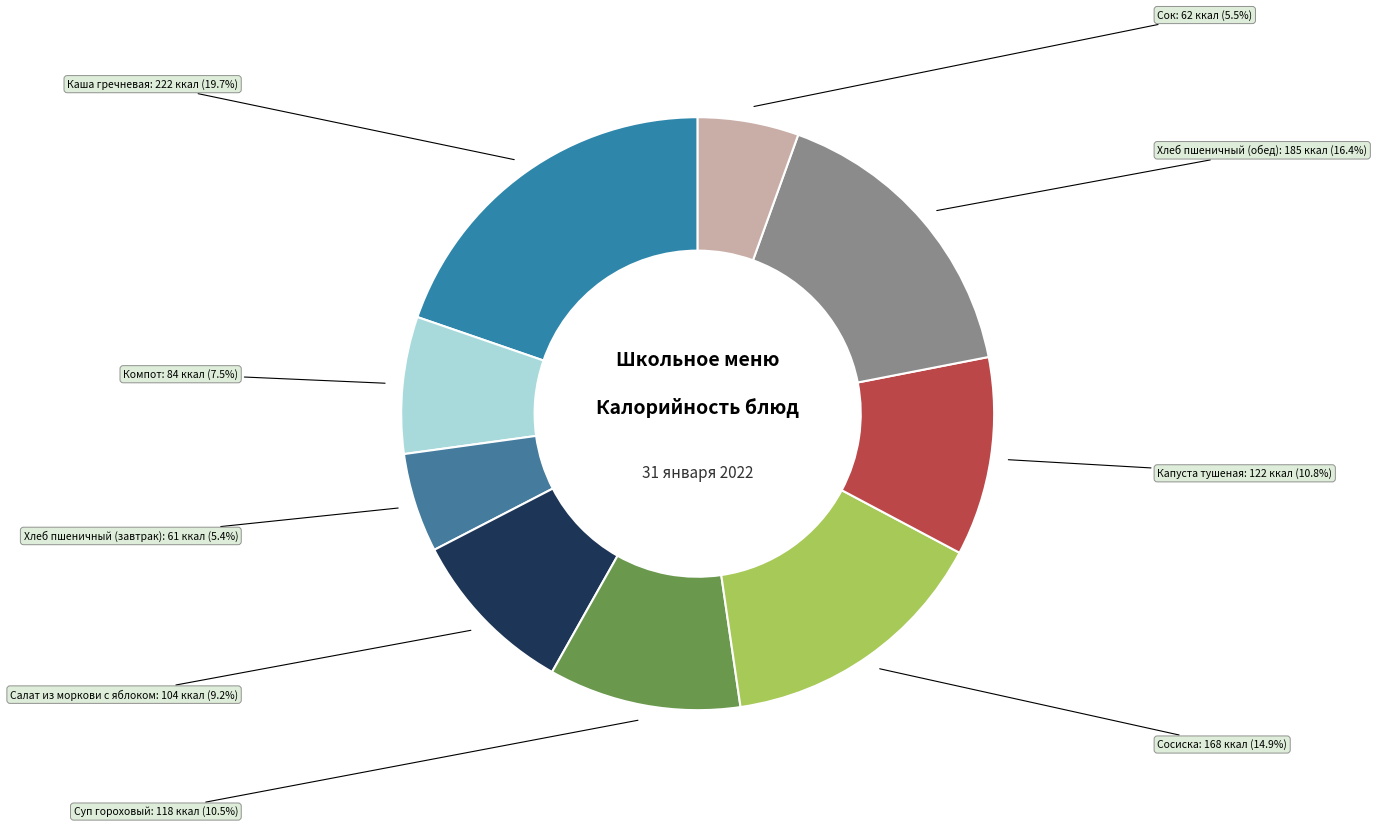

How many slices are in this pie chart?

9